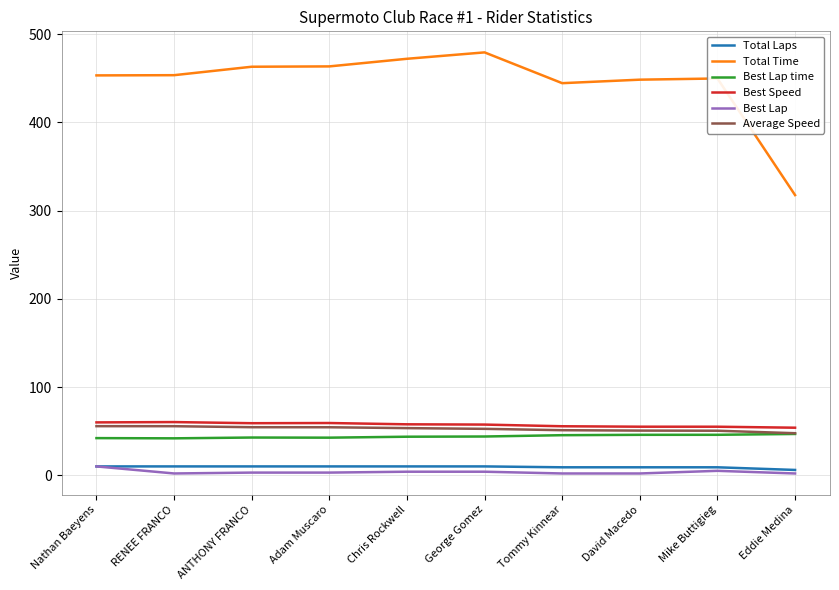

How many lines are shown in the chart?

6